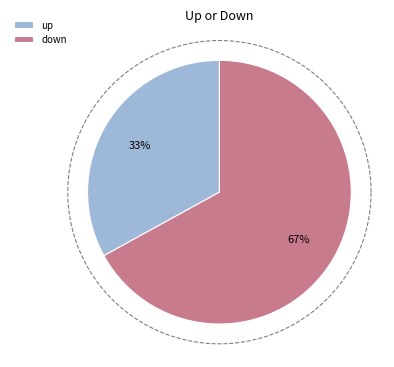

Which slice represents more than half of the pie?

down